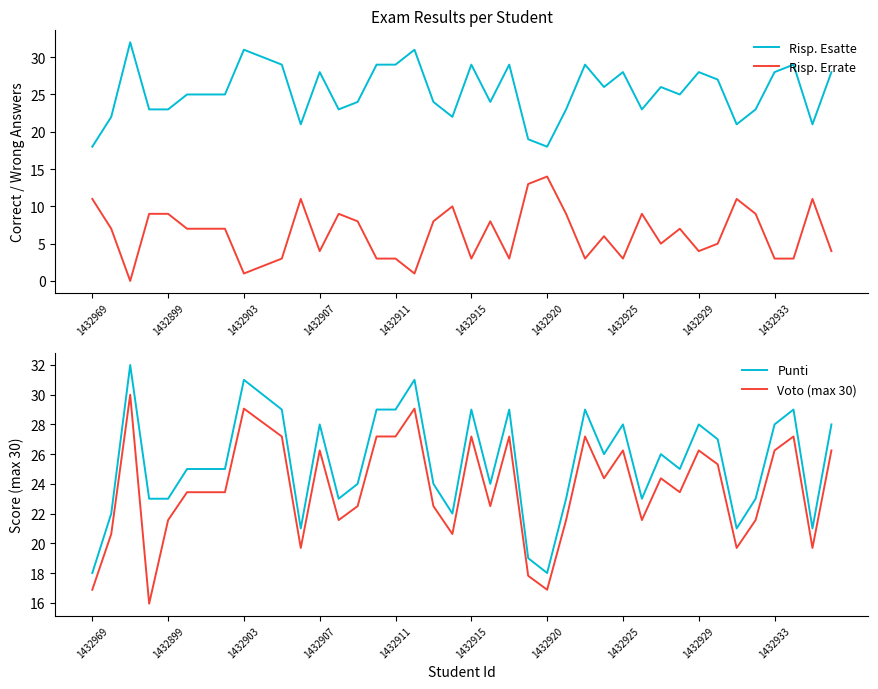

True or false: Voto (max 30) and Risp. Errate intersect in this chart.

False